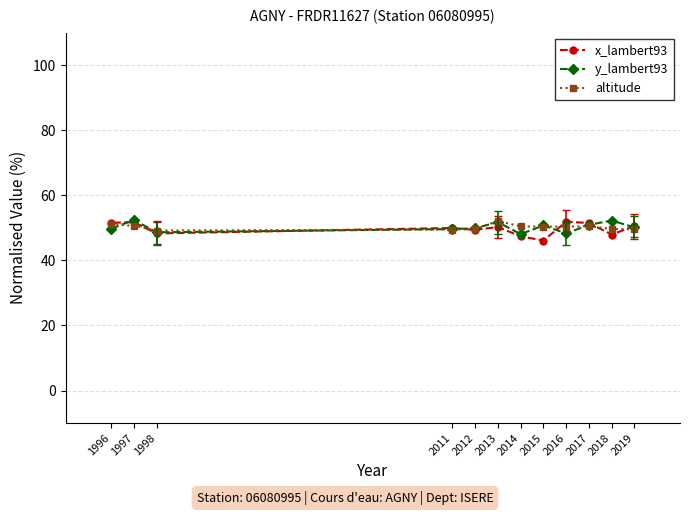

The y_lambert93 series shows 12.5 at 1996. True or false?

False